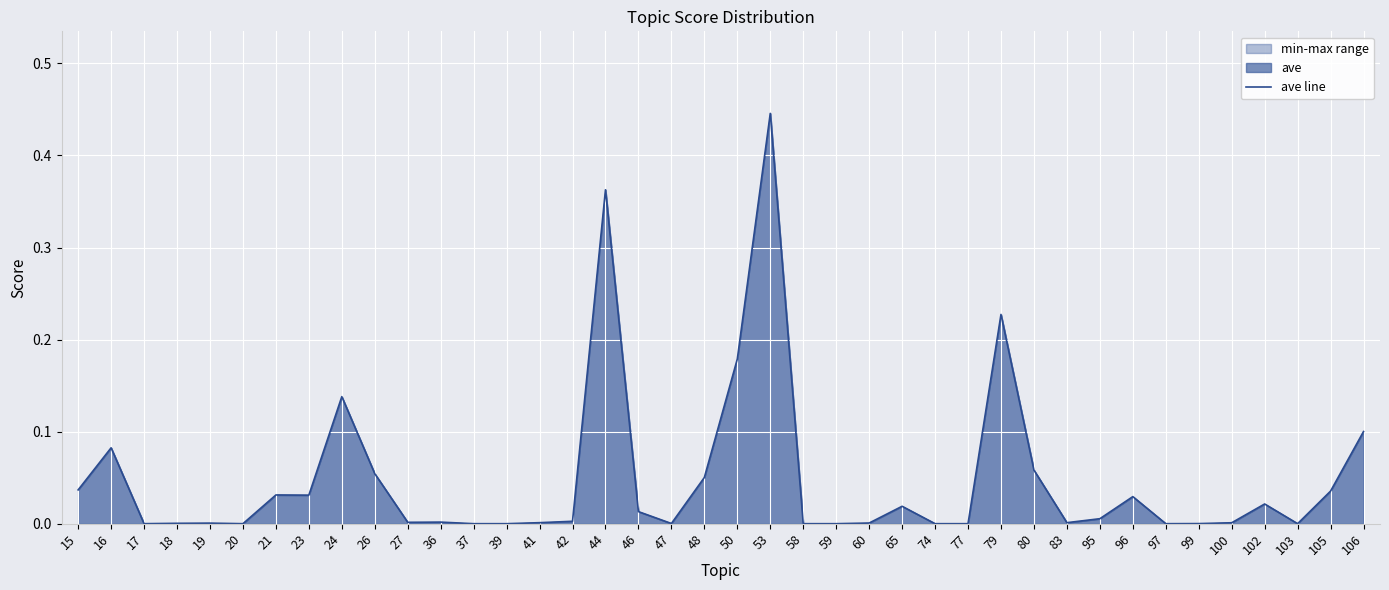

Where is the first local maximum?

16